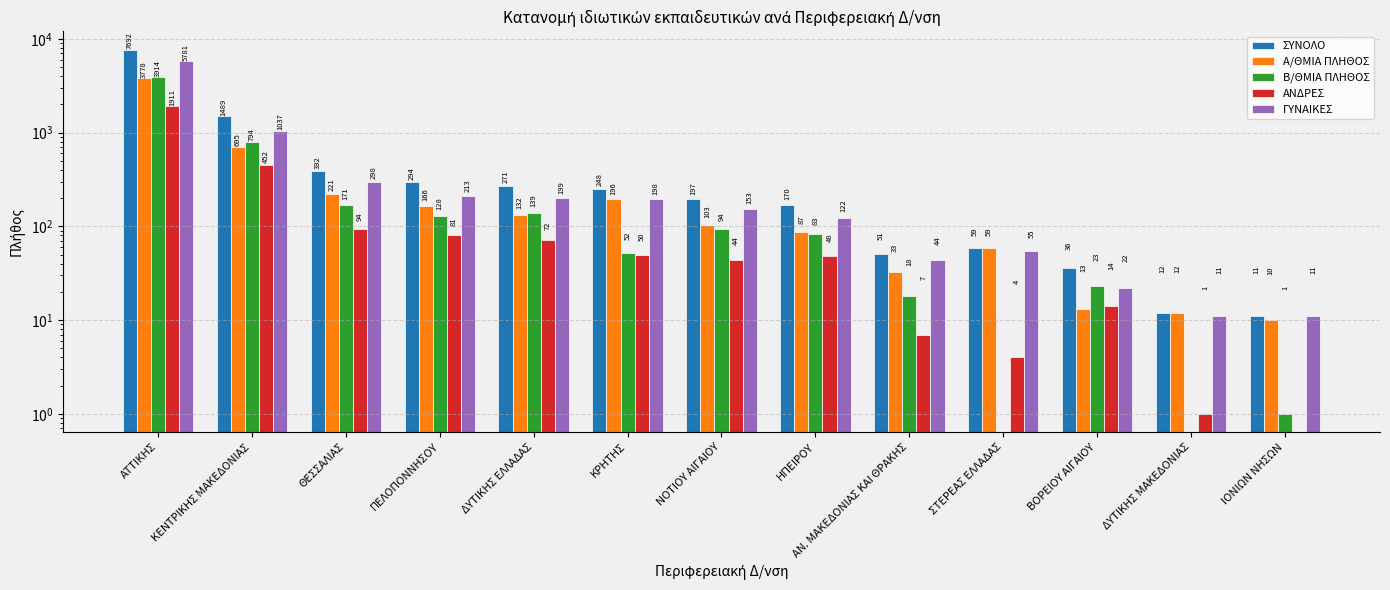

What is the label of the 8th bar from the right?

ΚΡΗΤΗΣ